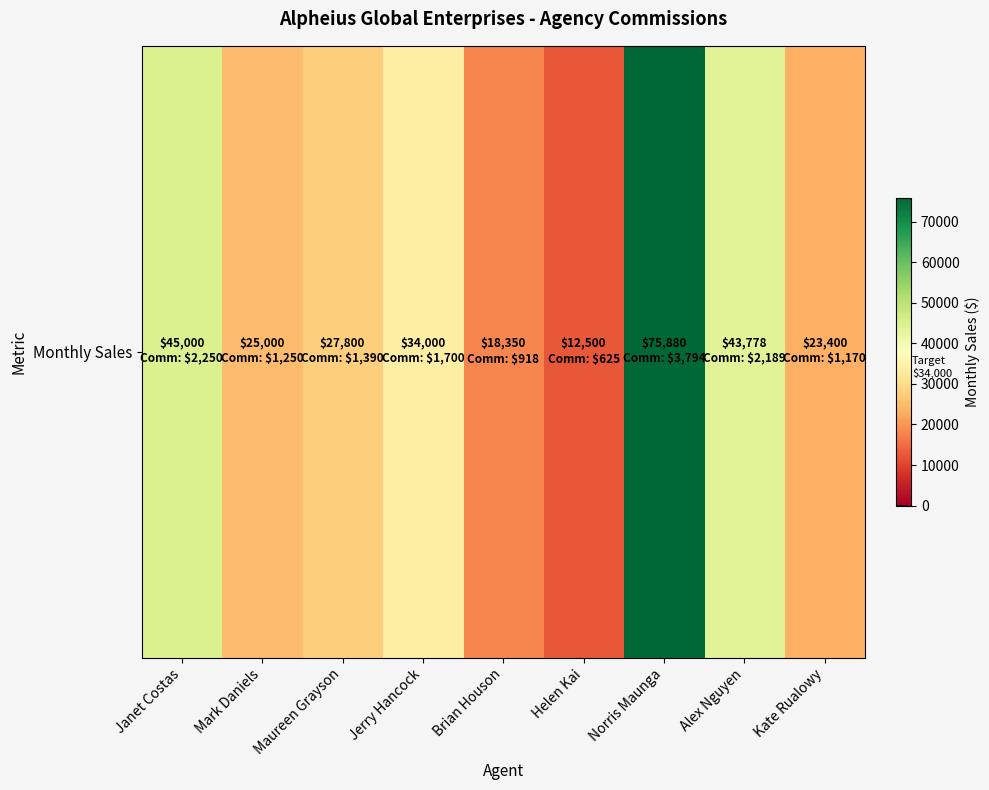

The chart shows a value of 25000 at Mark Daniels. True or false?

True